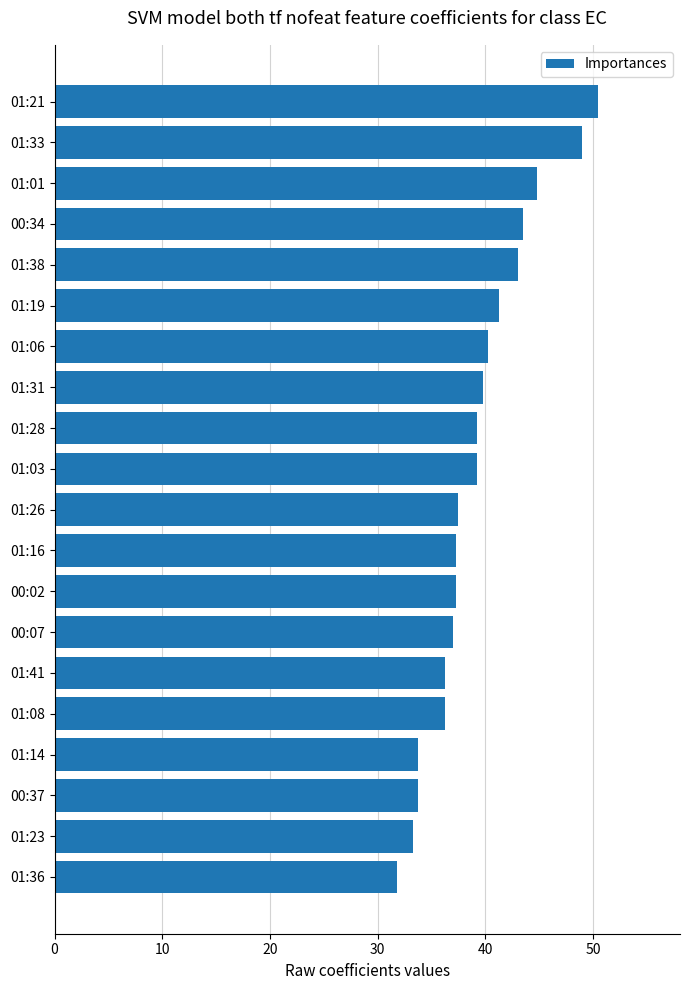

Is it true that the value at 01:14 is 33.8?

True